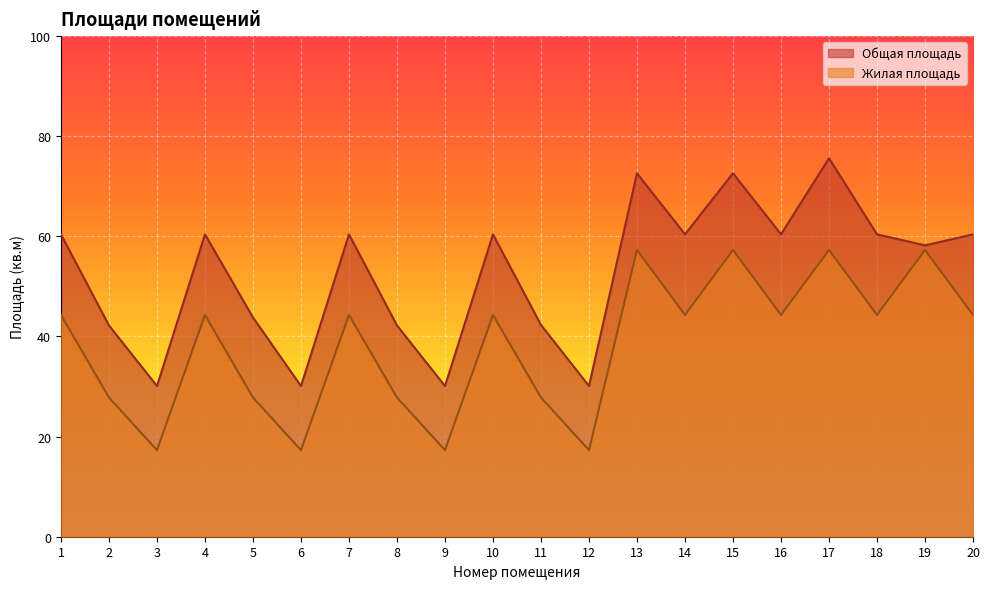

What is the difference between the maximum and minimum values in the Жилая площадь series?

40.0